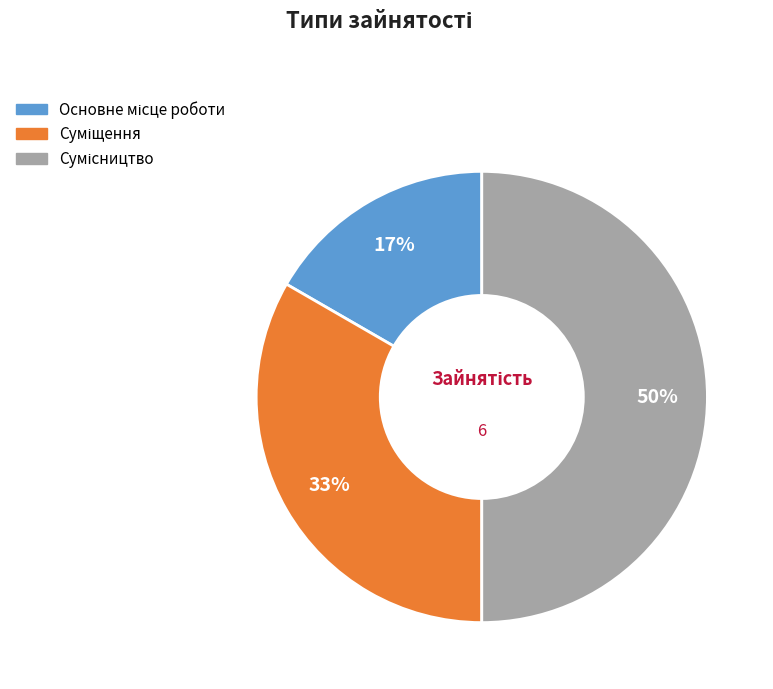

To the nearest percent, what is the average slice percentage?

33%